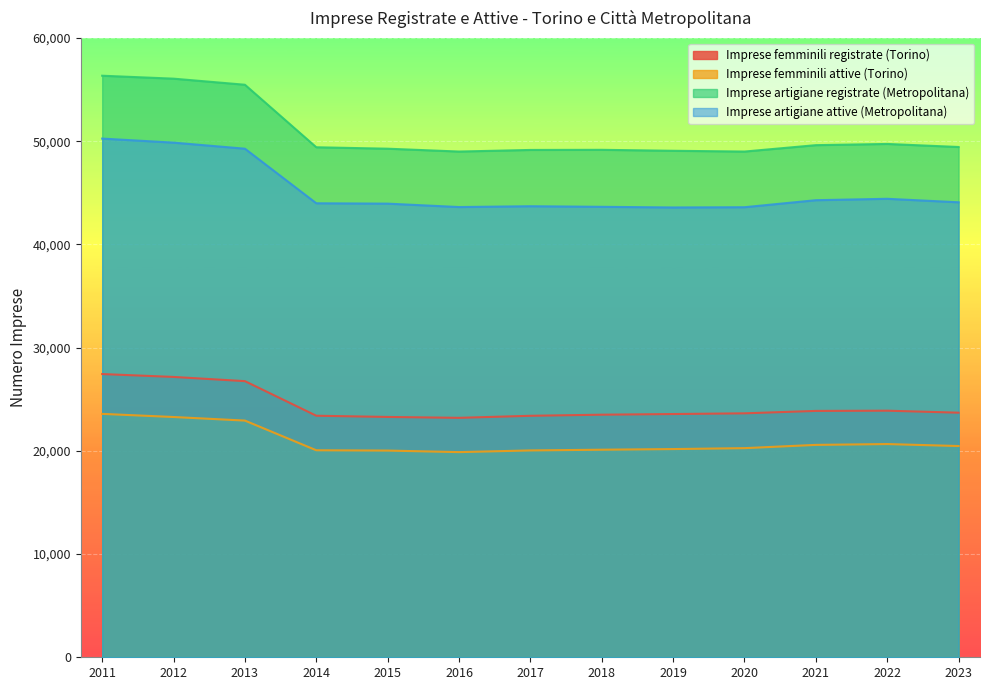

At which label does Imprese artigiane attive (Metropolitana) reach its peak?

2011